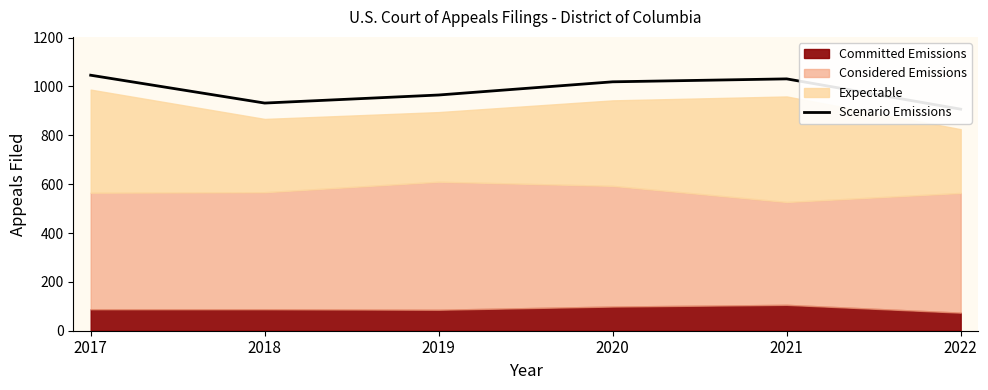

List the labels in order of value, largest first.

2017, 2021, 2020, 2019, 2018, 2022